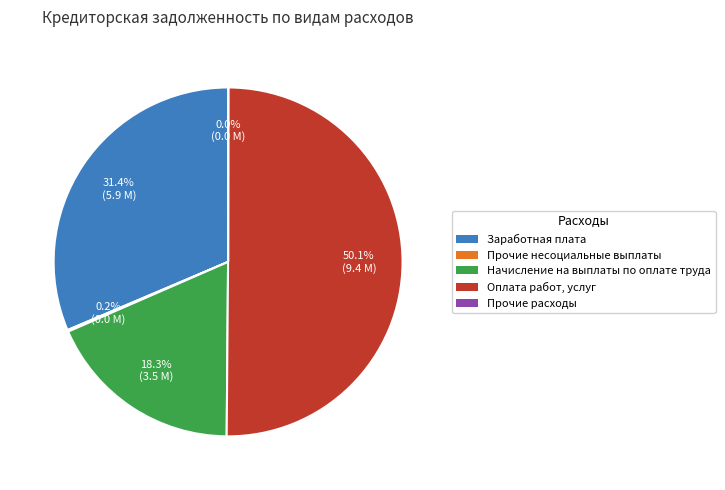

What portion of the pie excludes Оплата работ, услуг?

49.9%